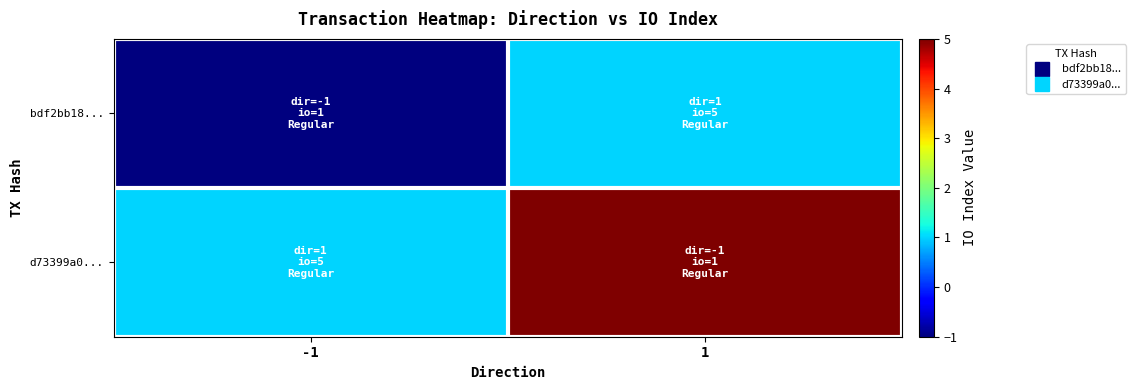

Between -1 and 1, which series saw the biggest shift?

d73399a0...